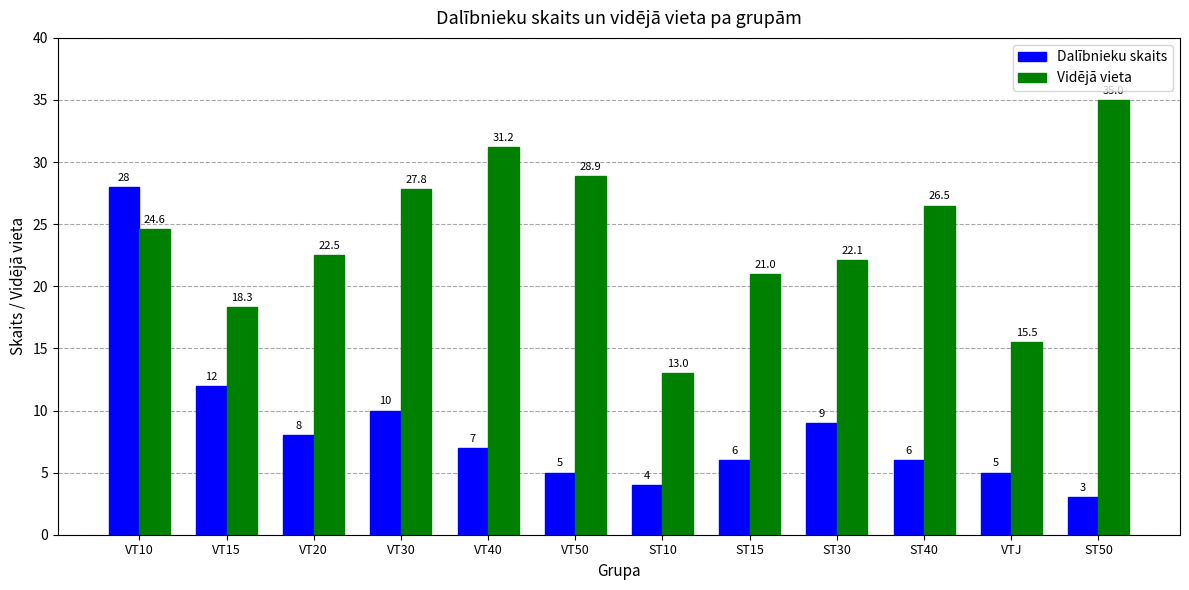

Reading right to left, list all the values displayed in this chart.

Dalībnieku skaits: ST50=3.0	VTJ=5.0	ST40=6.0	ST30=9.0	ST15=6.0	ST10=4.0	VT50=5.0	VT40=7.0	VT30=10.0	VT20=8.0	VT15=12.0	VT10=28.0
Vidējā vieta: ST50=35.0	VTJ=15.5	ST40=26.5	ST30=22.1	ST15=21.0	ST10=13.0	VT50=28.9	VT40=31.2	VT30=27.8	VT20=22.5	VT15=18.3	VT10=24.6